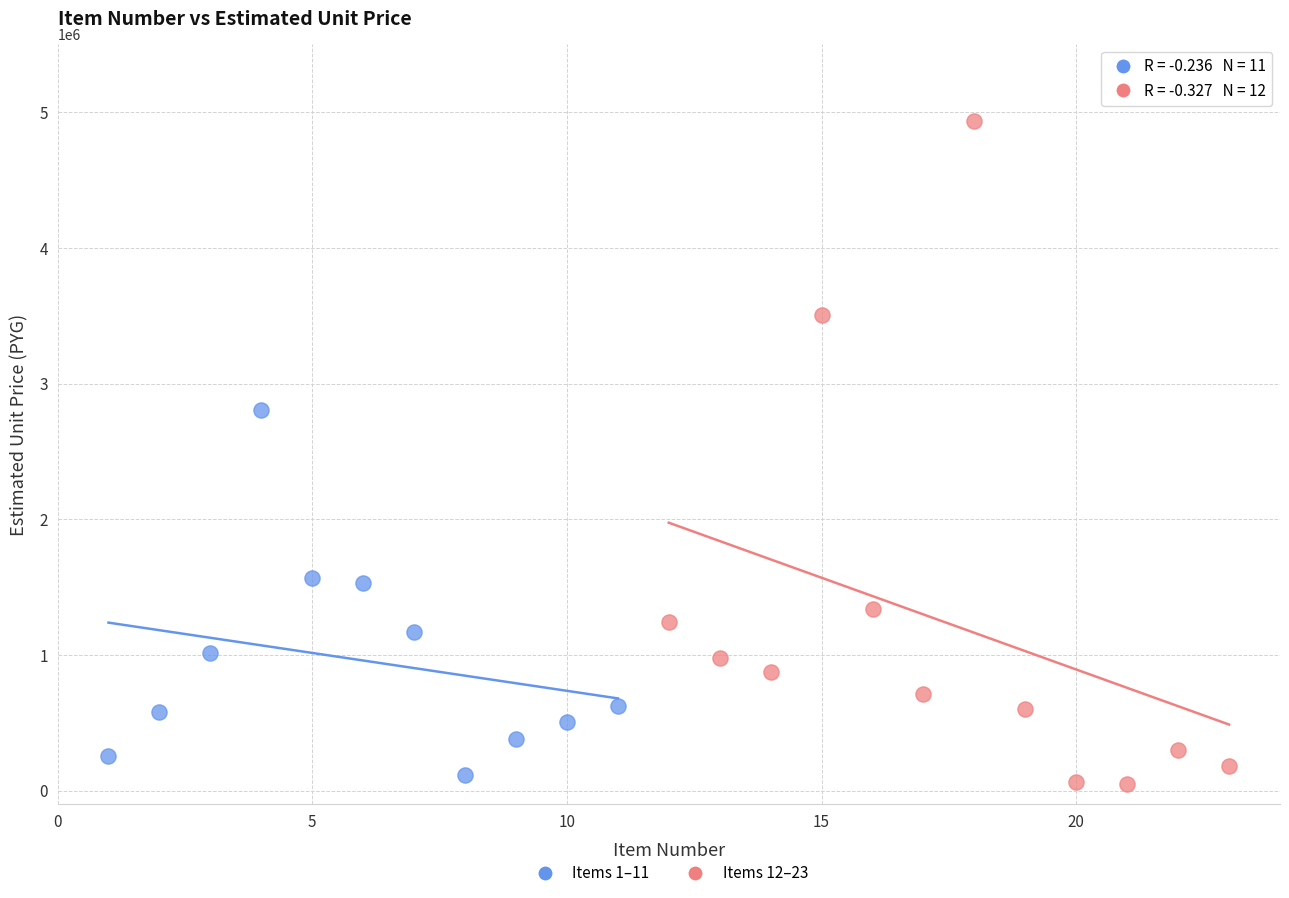

Which series reaches the maximum Y coordinate?

Items 12–23